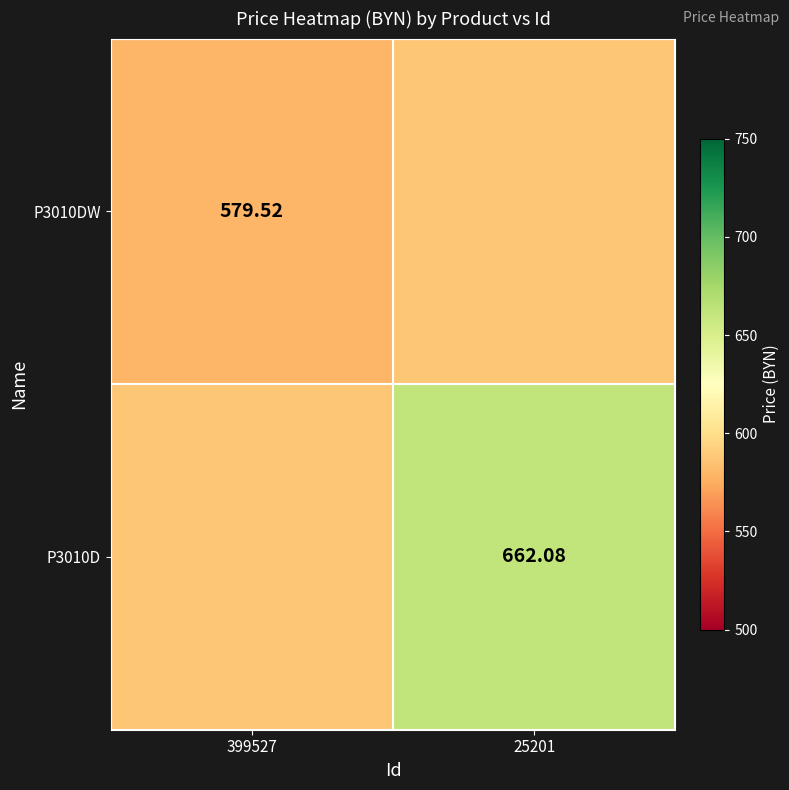

Rank the series by their average value, from lowest to highest.

P3010DW, P3010D